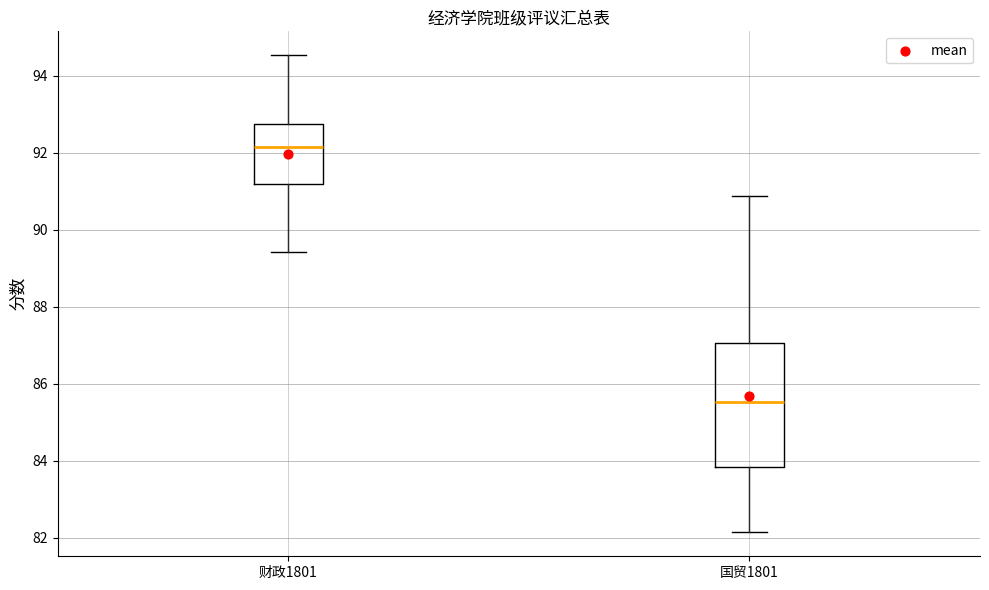

Comparing the boxes themselves (not the whiskers), which one is the tallest?

国贸1801